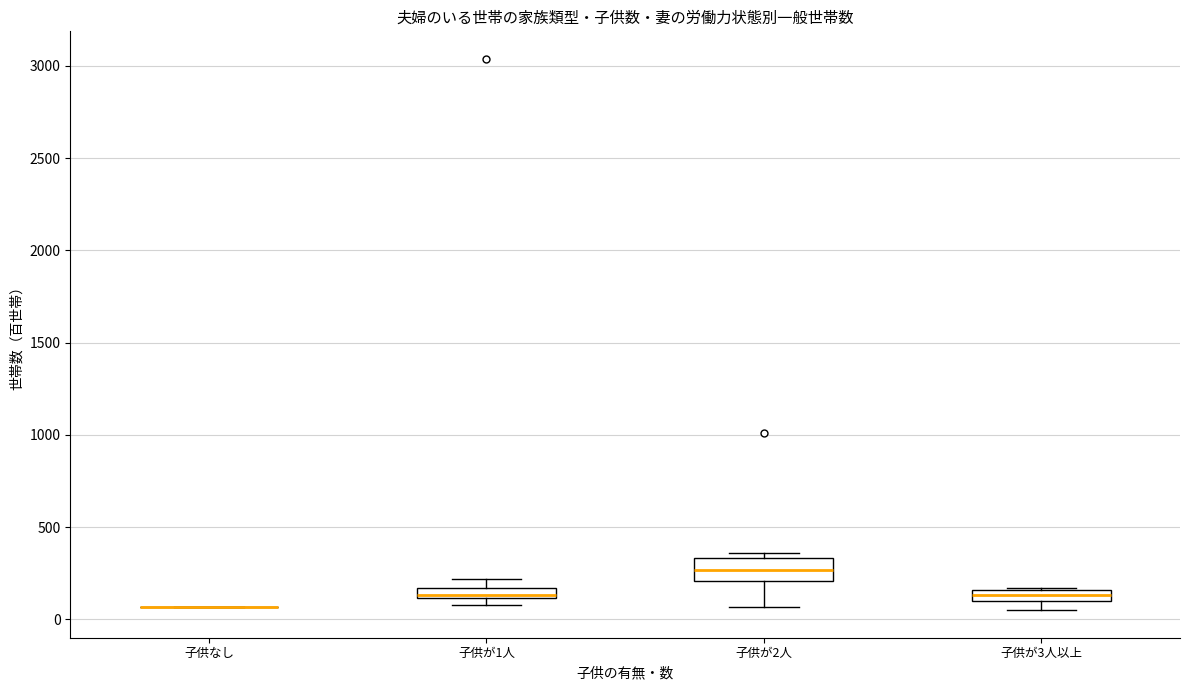

Comparing the boxes themselves (not the whiskers), which one is the tallest?

子供が2人